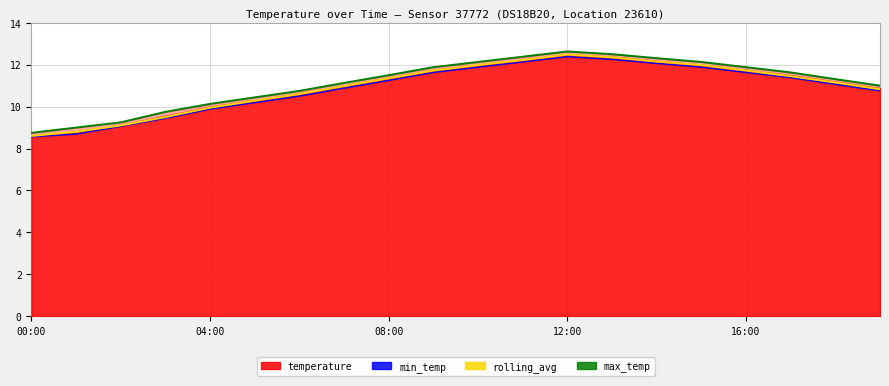

What is the value of the max_temp point at the 11th from the left?

12.1